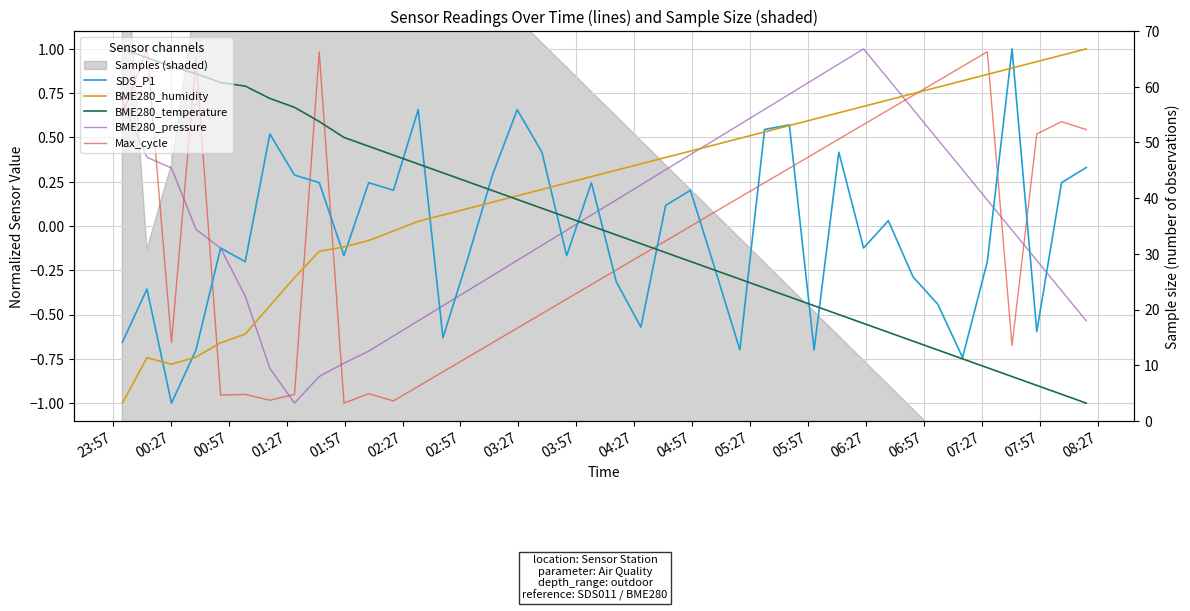

After their last crossing, which series has the higher values: BME280_temperature or BME280_pressure?

BME280_pressure